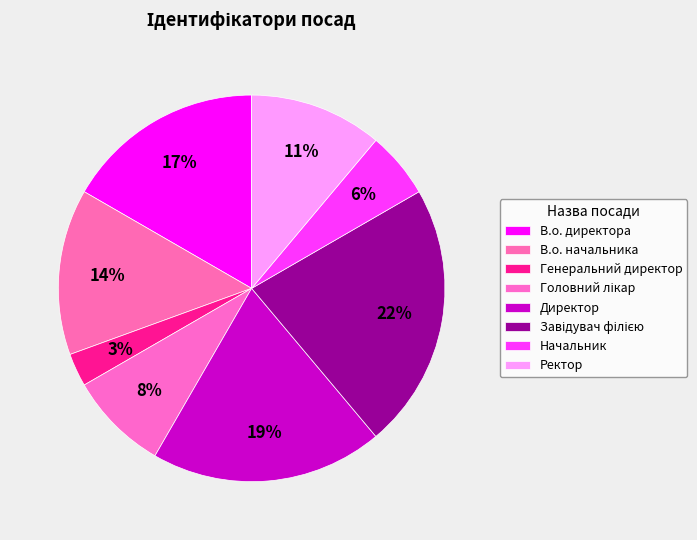

How many slices are in this pie chart?

8